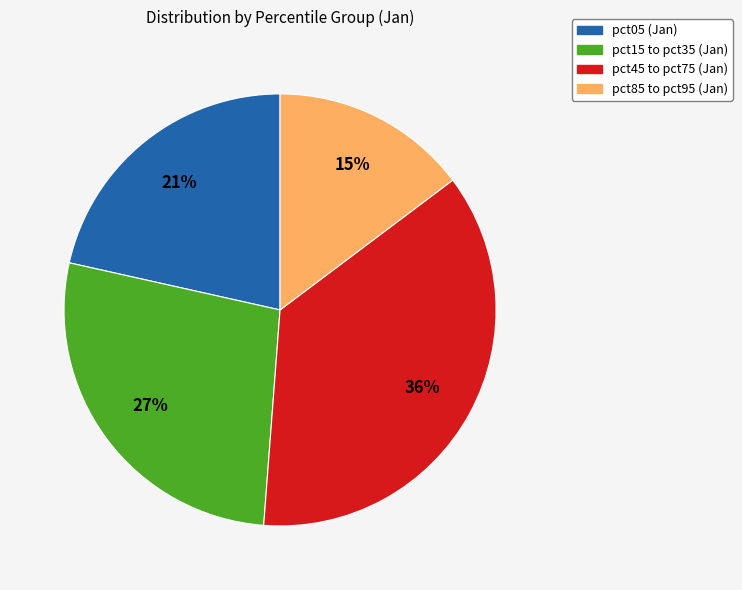

Is there a majority slice in this chart?

No